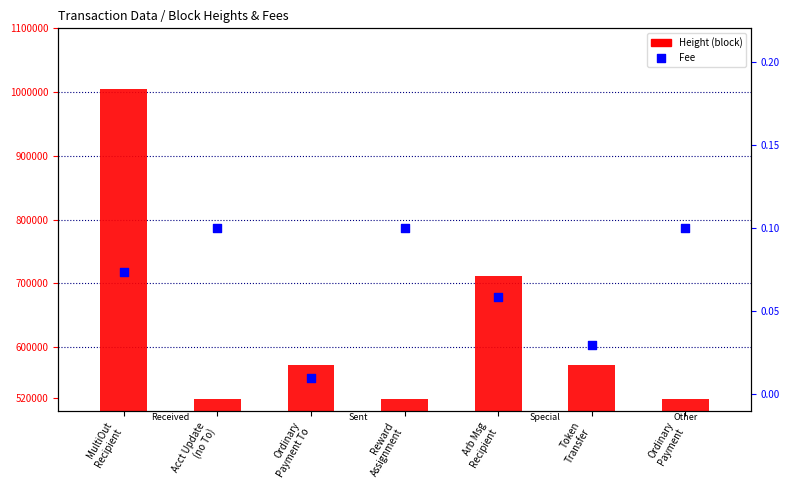

Which series has the widest spread of Y values?

Height